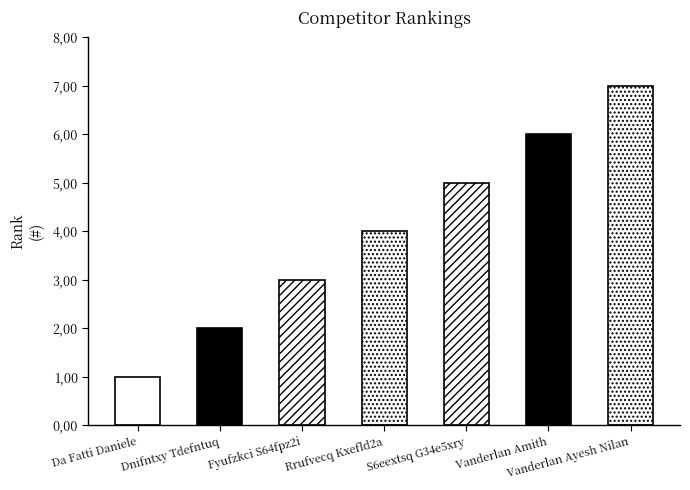

What is the sum of the values at S6eextsq G34e5xry and Vanderlan Ayesh Nilan?

12